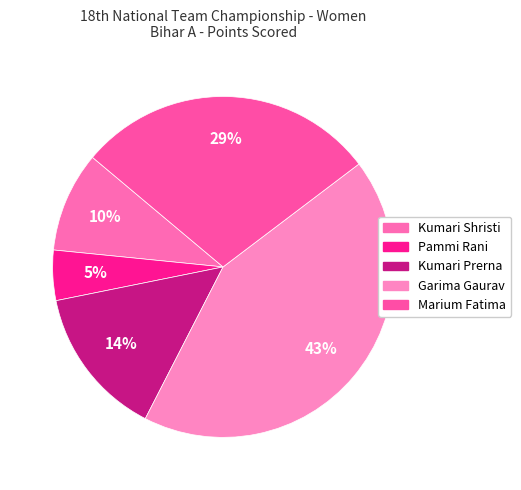

To the nearest percent, what is the difference between the largest and smallest slice percentages?

38%